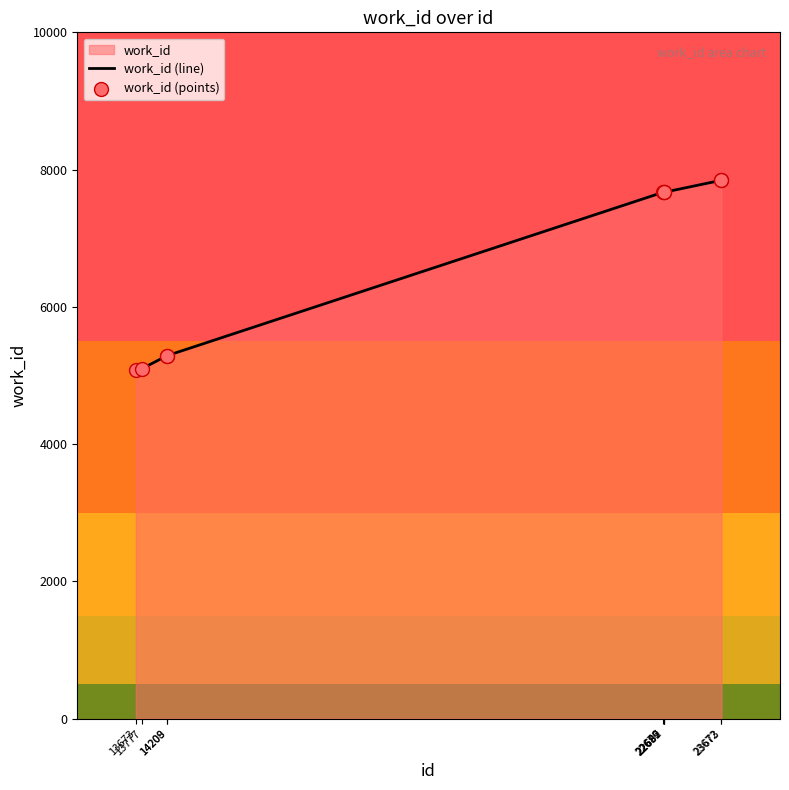

What is the difference between the maximum and minimum values?

2761